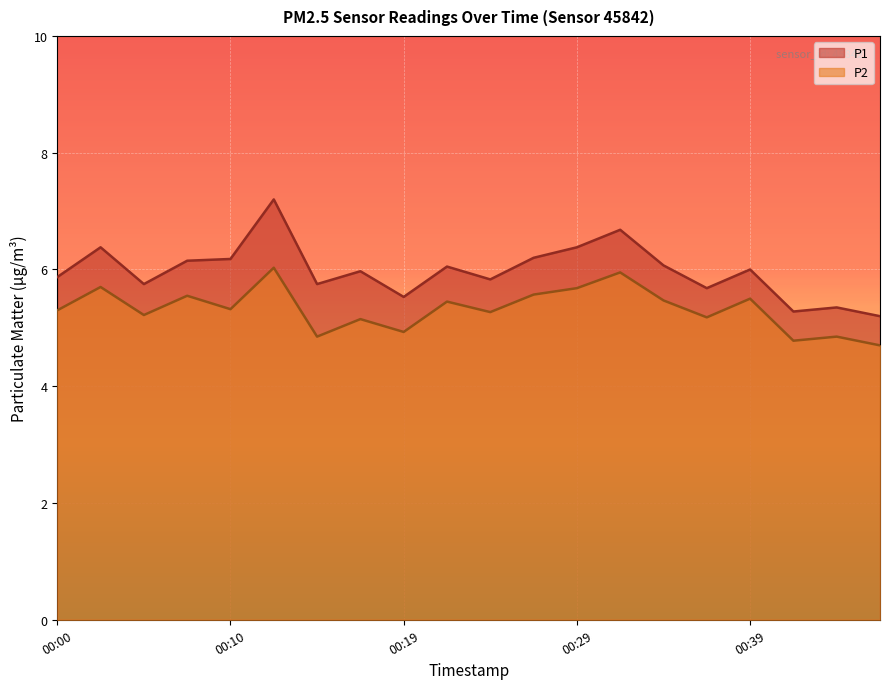

At how many categories does at least one series exceed 4?

20